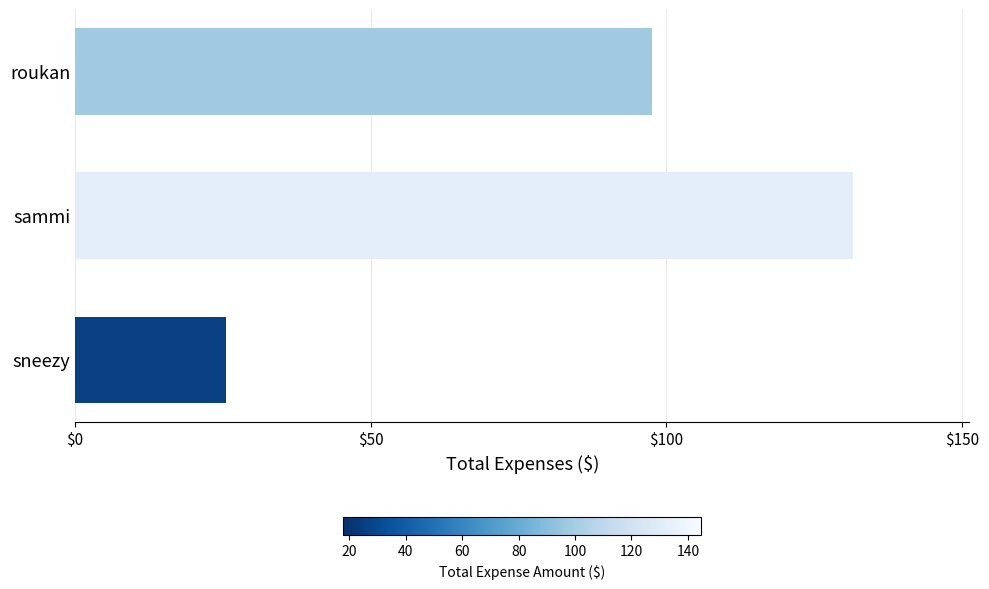

At which label is the value closest to 78?

roukan